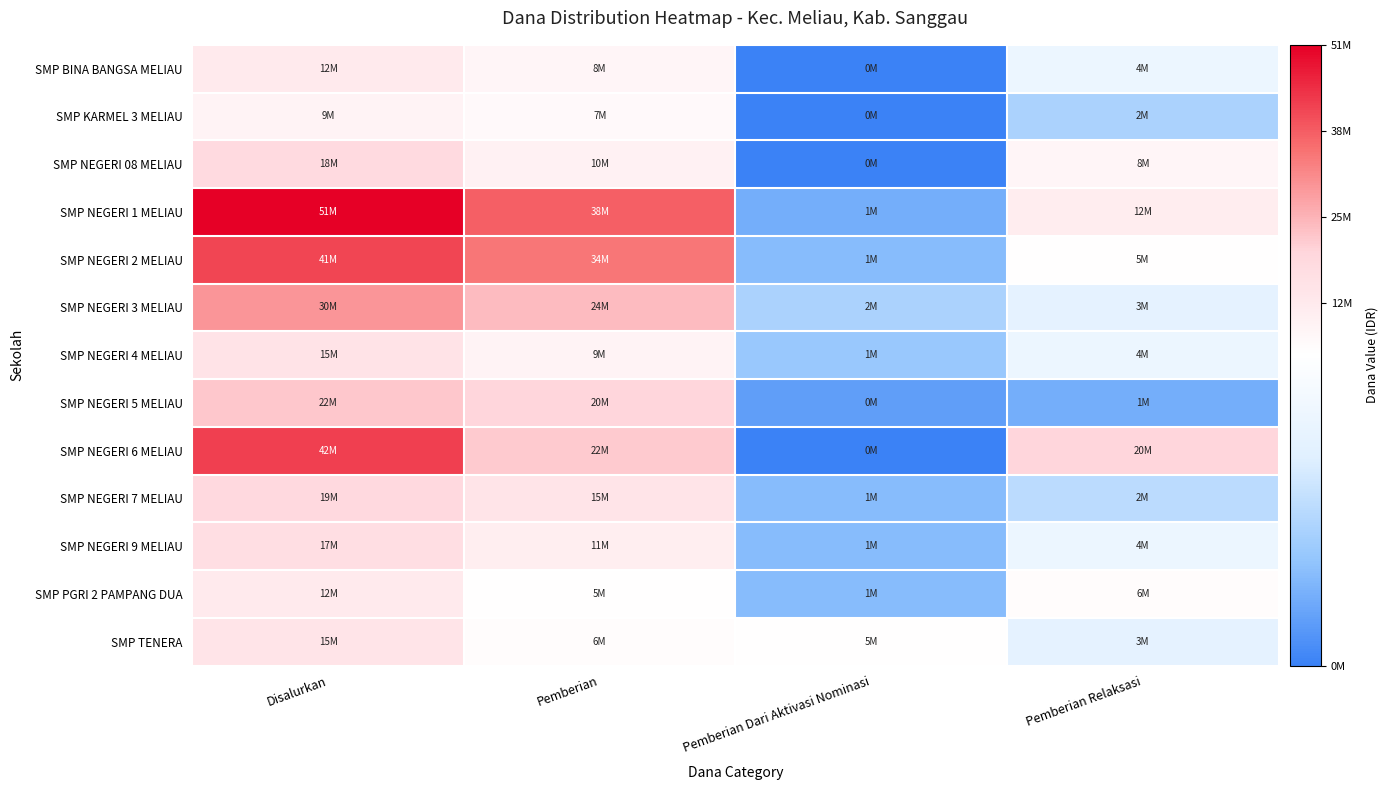

At which category is the sum across all series the highest?

Disalurkan